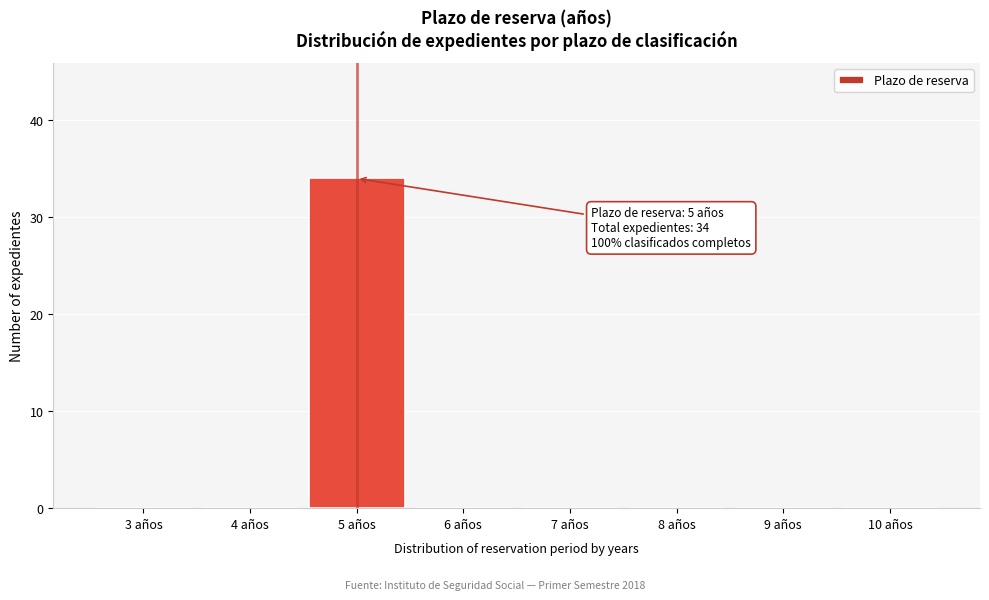

Reading right to left, extract all data points from this chart.

10 años=0	9 años=0	8 años=0	7 años=0	6 años=0	5 años=34	4 años=0	3 años=0